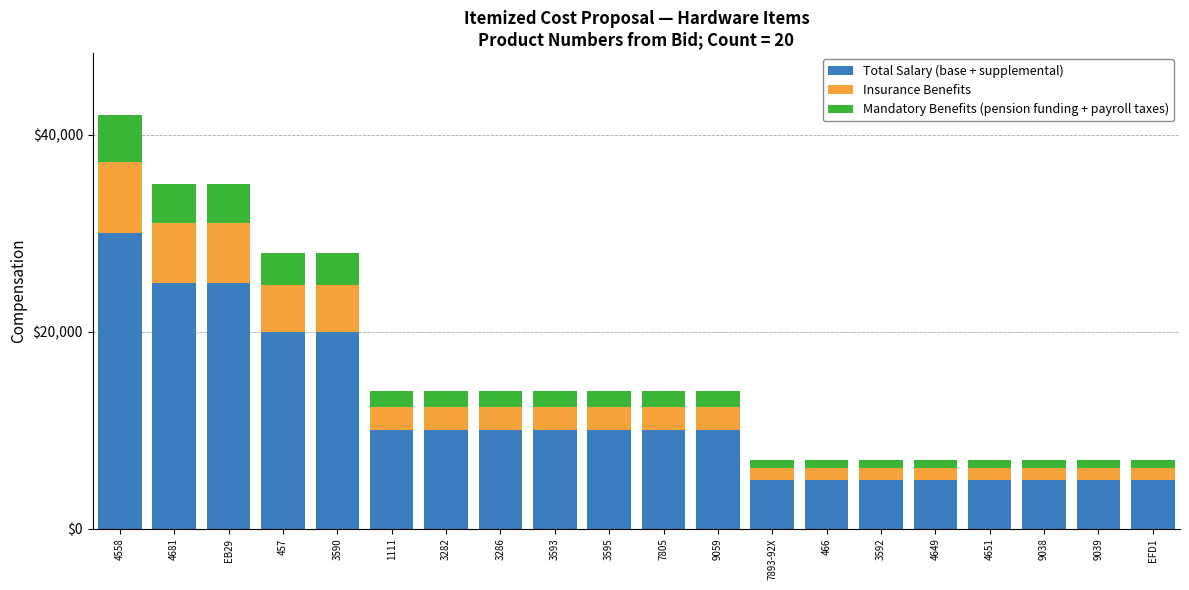

Is it true that Total Salary (base + supplemental) equals 5000 at 3592?

True